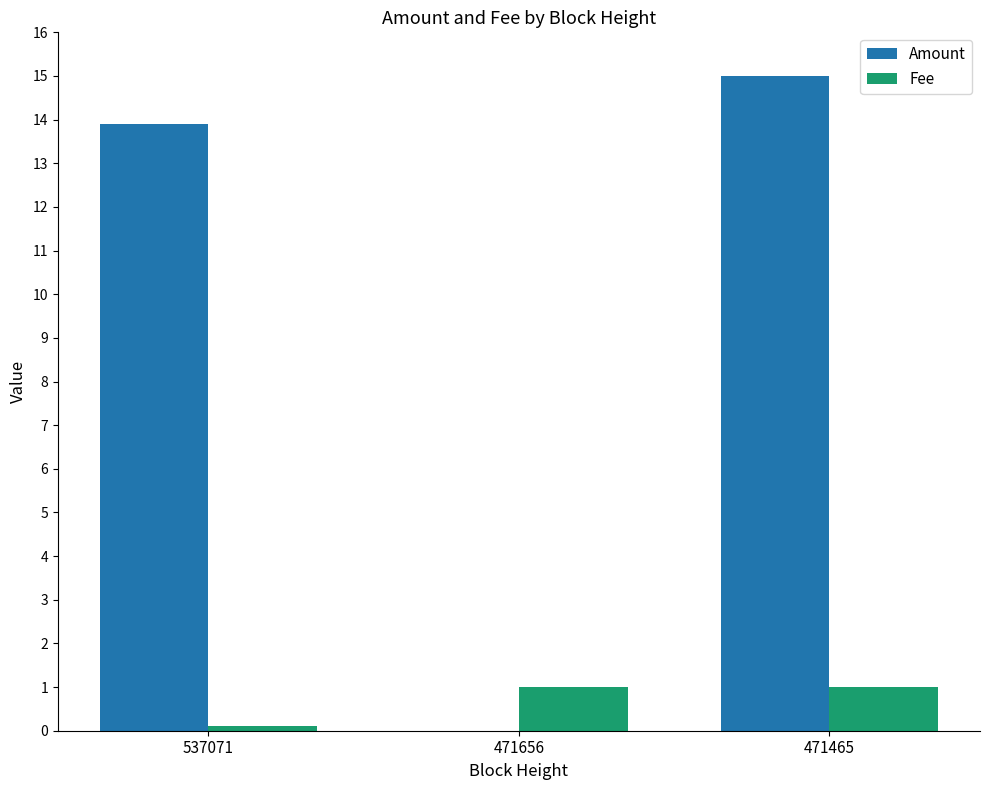

How many groups of bars are there?

3